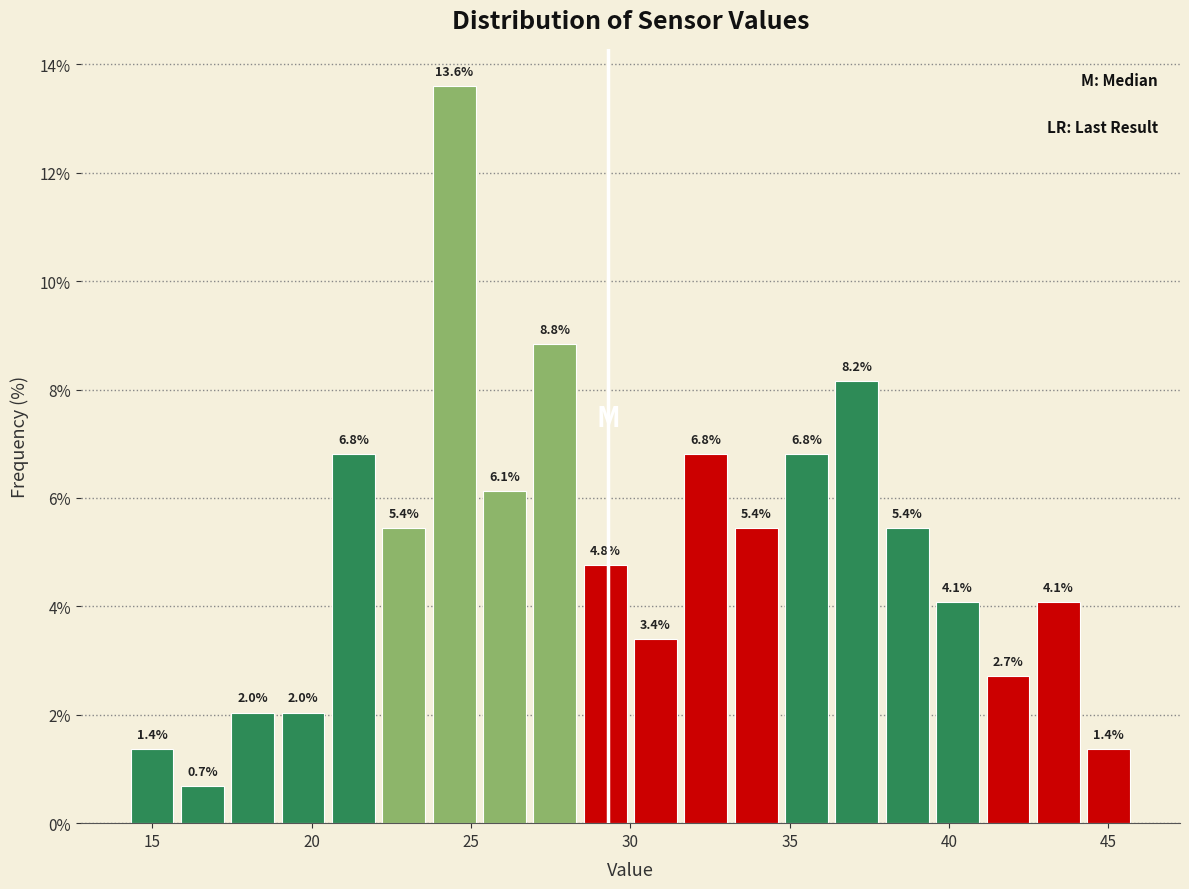

Read against the x-axis, roughly where is the centre of the tallest bar?

24.5